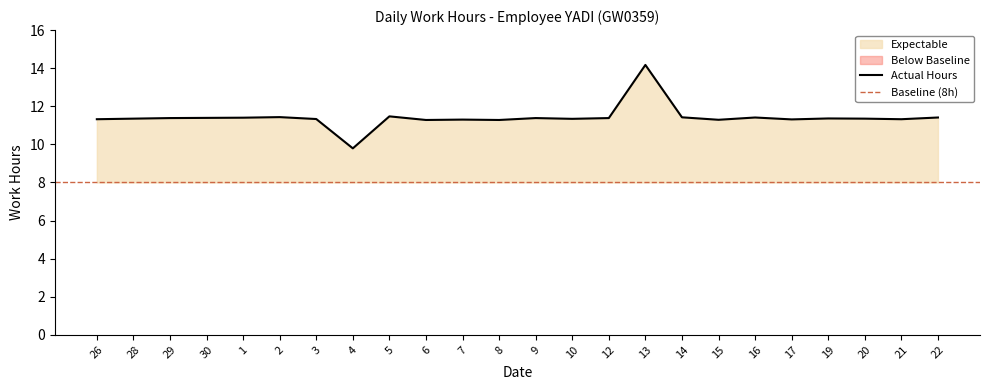

Where is the data nearest to the value 11?

6